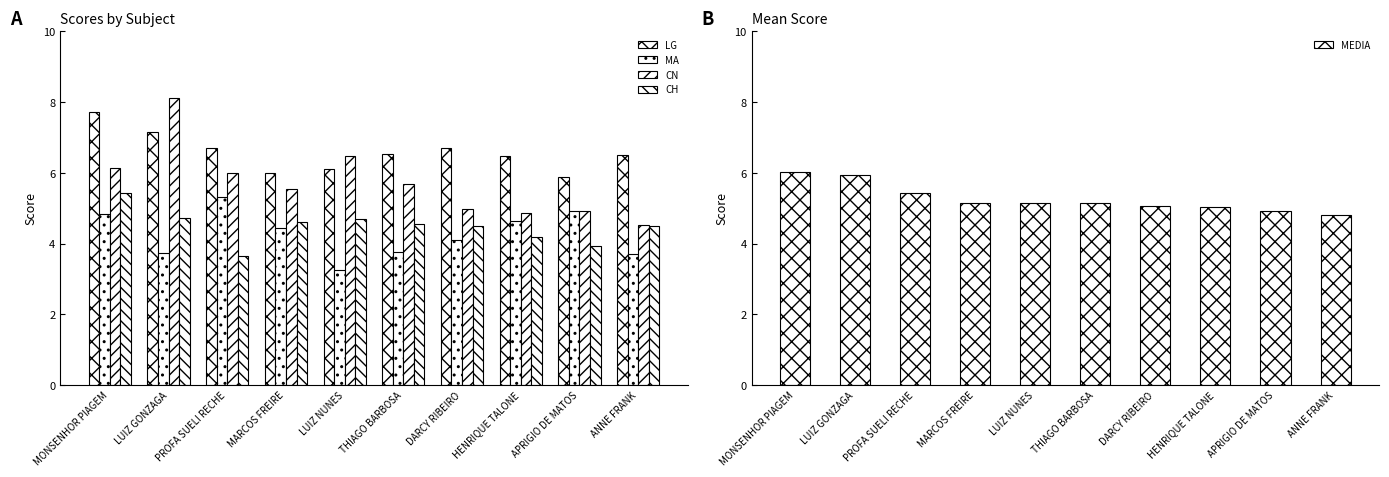

Reading left to right, what are all the values shown in this chart?

LG: MONSENHOR PIAGEM=7.7	LUIZ GONZAGA=7.1	PROFA SUELI RECHE=6.7	MARCOS FREIRE=6.0	LUIZ NUNES=6.1	THIAGO BARBOSA=6.5	DARCY RIBEIRO=6.7	HENRIQUE TALONE=6.5	APRIGIO DE MATOS=5.9	ANNE FRANK=6.5
MA: MONSENHOR PIAGEM=4.8	LUIZ GONZAGA=3.7	PROFA SUELI RECHE=5.3	MARCOS FREIRE=4.4	LUIZ NUNES=3.3	THIAGO BARBOSA=3.8	DARCY RIBEIRO=4.1	HENRIQUE TALONE=4.6	APRIGIO DE MATOS=4.9	ANNE FRANK=3.7
CN: MONSENHOR PIAGEM=6.1	LUIZ GONZAGA=8.1	PROFA SUELI RECHE=6.0	MARCOS FREIRE=5.6	LUIZ NUNES=6.5	THIAGO BARBOSA=5.7	DARCY RIBEIRO=5.0	HENRIQUE TALONE=4.9	APRIGIO DE MATOS=4.9	ANNE FRANK=4.5
CH: MONSENHOR PIAGEM=5.4	LUIZ GONZAGA=4.7	PROFA SUELI RECHE=3.6	MARCOS FREIRE=4.6	LUIZ NUNES=4.7	THIAGO BARBOSA=4.5	DARCY RIBEIRO=4.5	HENRIQUE TALONE=4.2	APRIGIO DE MATOS=3.9	ANNE FRANK=4.5
MEDIA: MONSENHOR PIAGEM=6.0	LUIZ GONZAGA=5.9	PROFA SUELI RECHE=5.4	MARCOS FREIRE=5.2	LUIZ NUNES=5.1	THIAGO BARBOSA=5.1	DARCY RIBEIRO=5.1	HENRIQUE TALONE=5.0	APRIGIO DE MATOS=4.9	ANNE FRANK=4.8